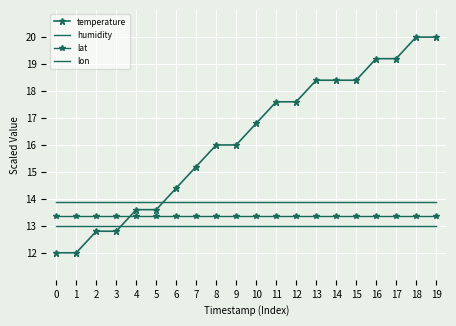

After their last crossing, which series has the higher values: temperature or lon?

temperature